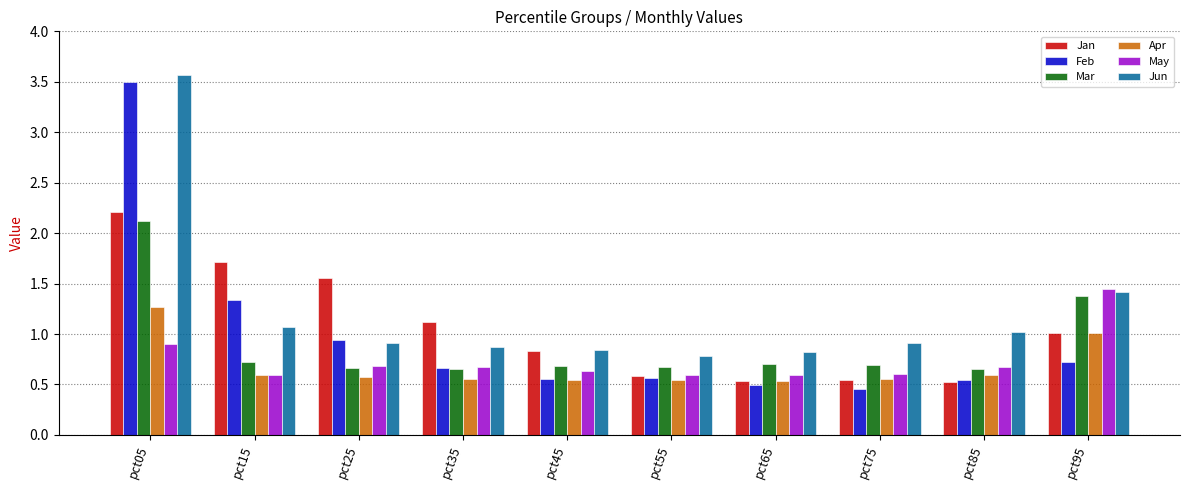

How many data points does each series have?

10